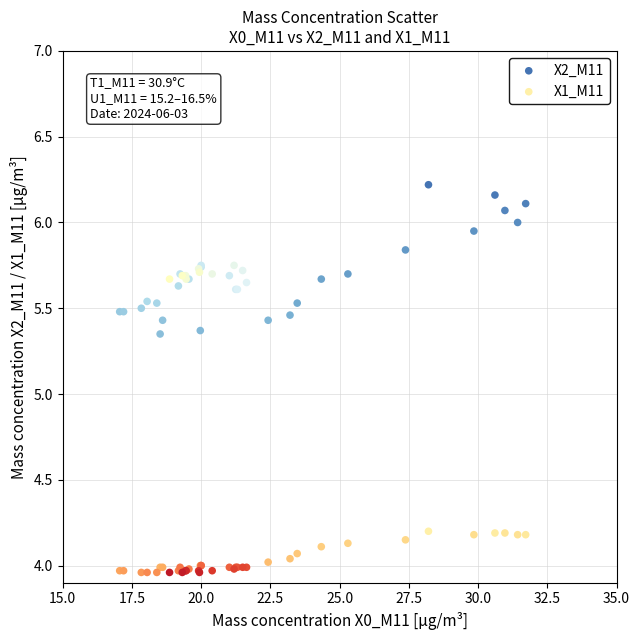

What are all the series names shown in the legend?

X2_M11, X1_M11